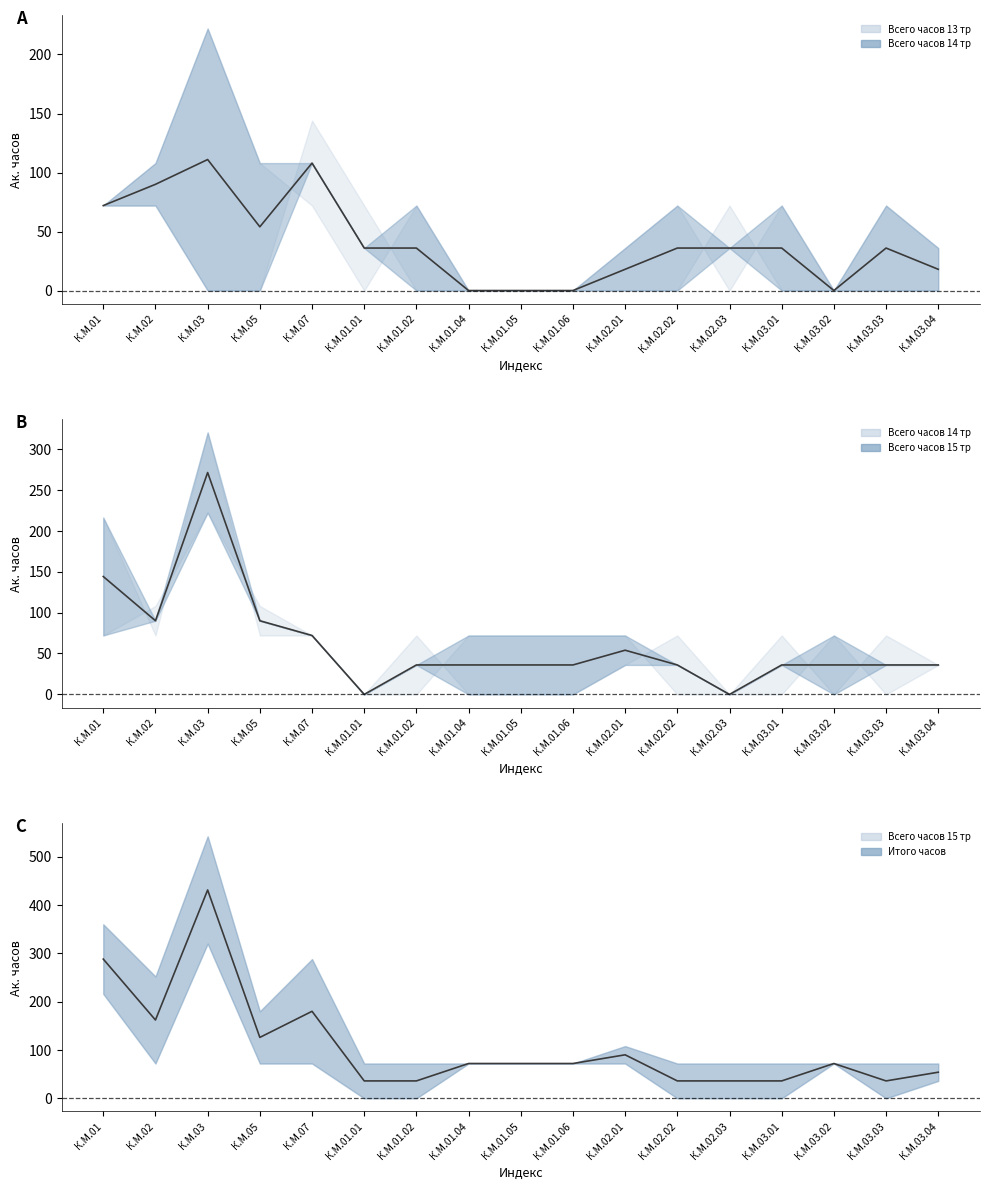

At which category does the chart reach its minimum across all series?

К.М.01.01